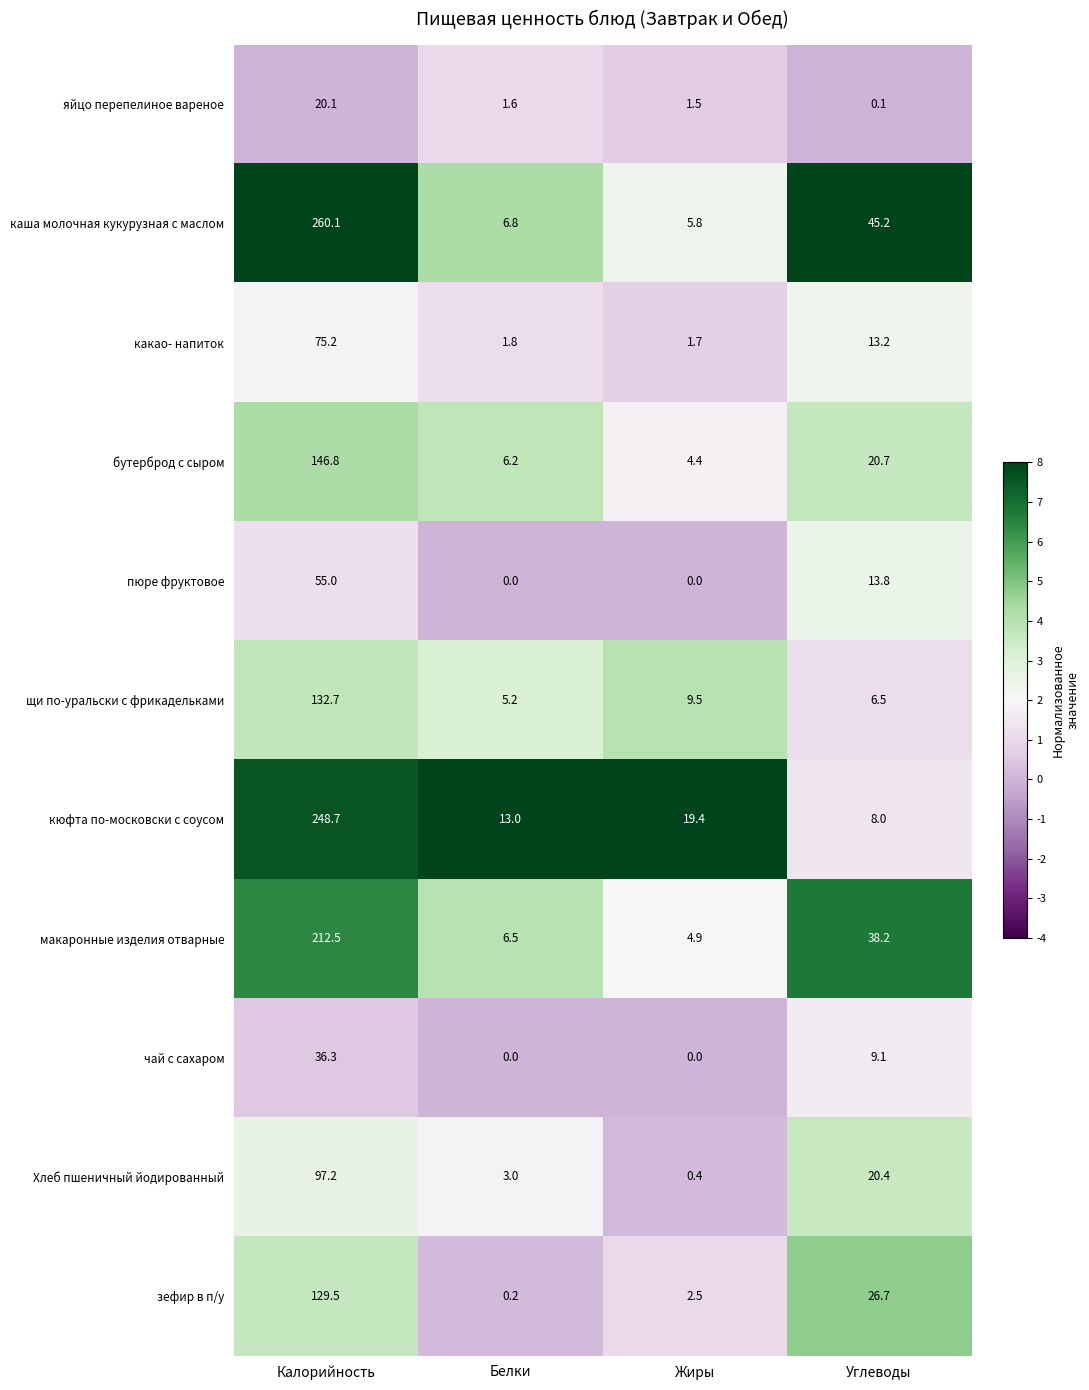

What is the highest value of the кюфта по-московски с соусом series?

248.7